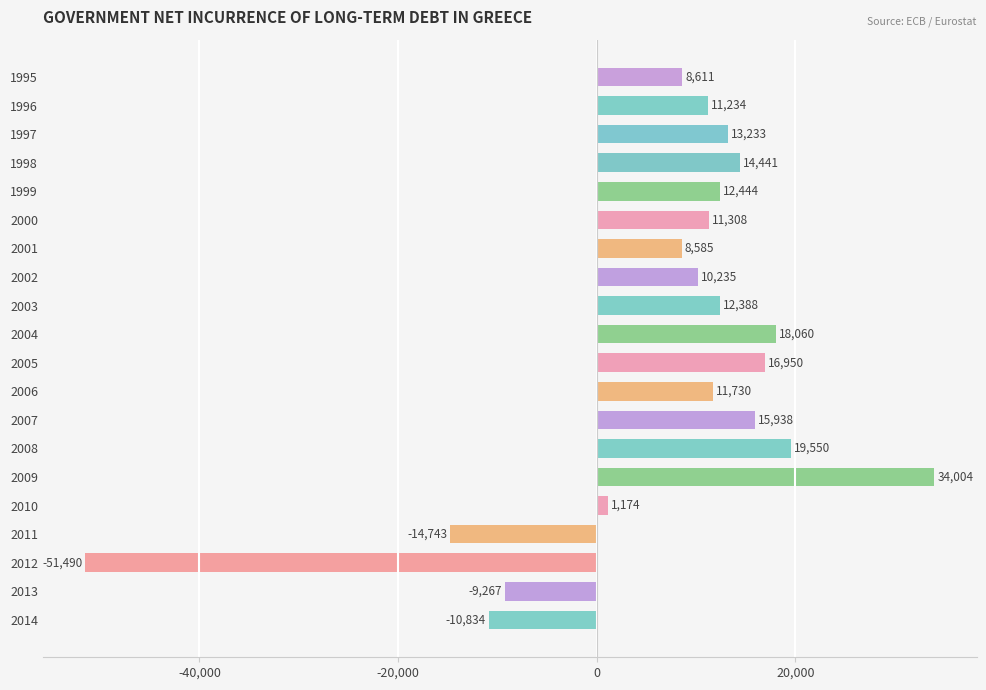

Which label corresponds to the largest value in the chart?

2009